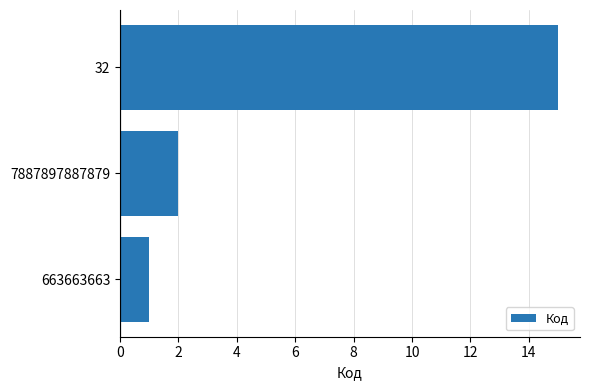

Between 663663663 and 32, which is larger?

32